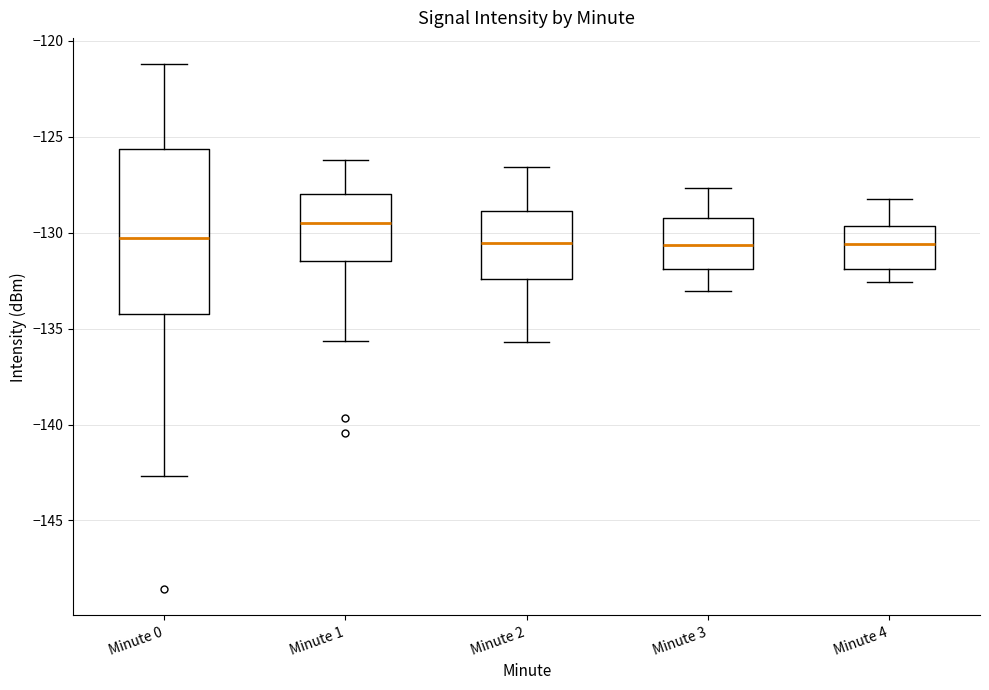

Which box has the highest median line?

Minute 1